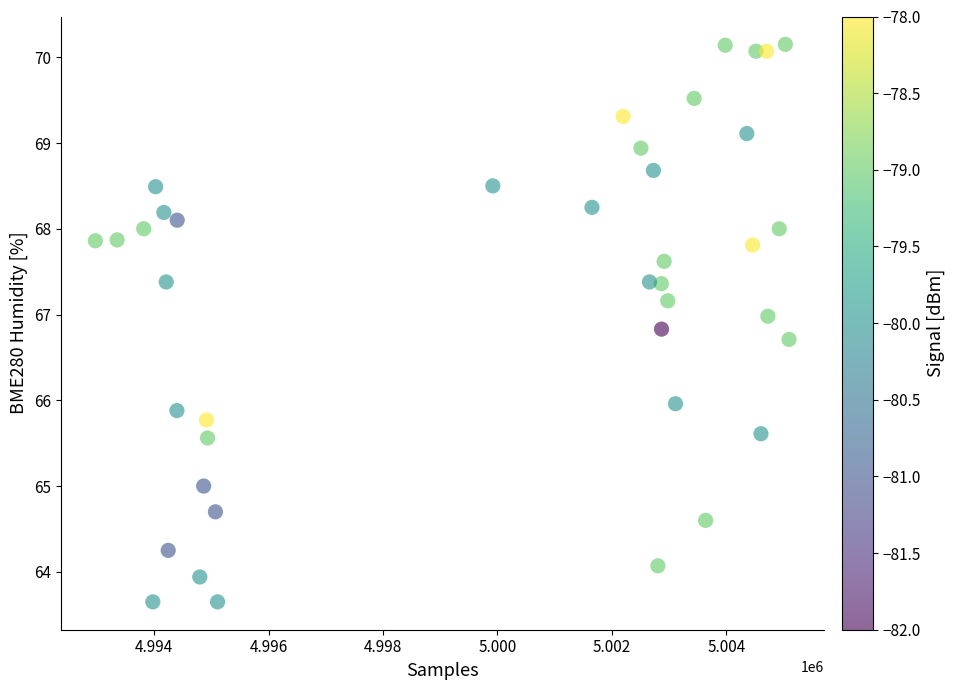

What is the range of Y values (max minus min)?

6.5